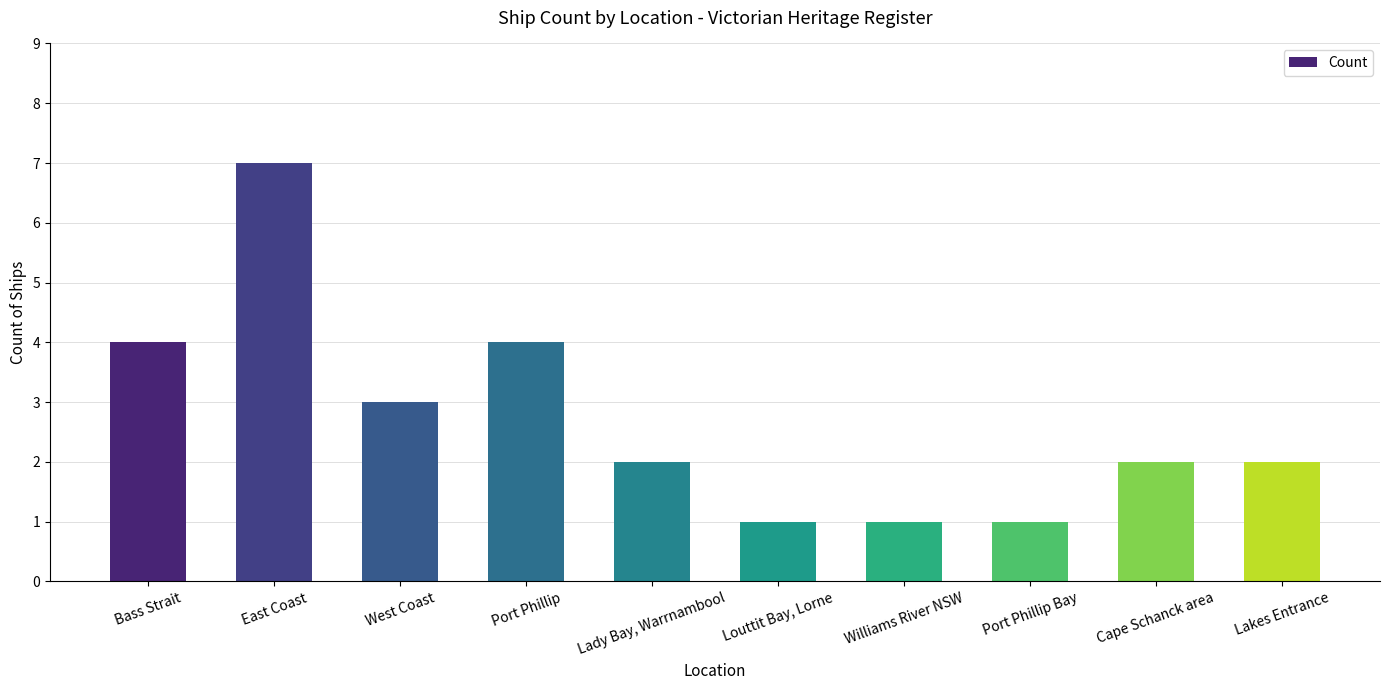

Which category has the highest value across all series?

East Coast